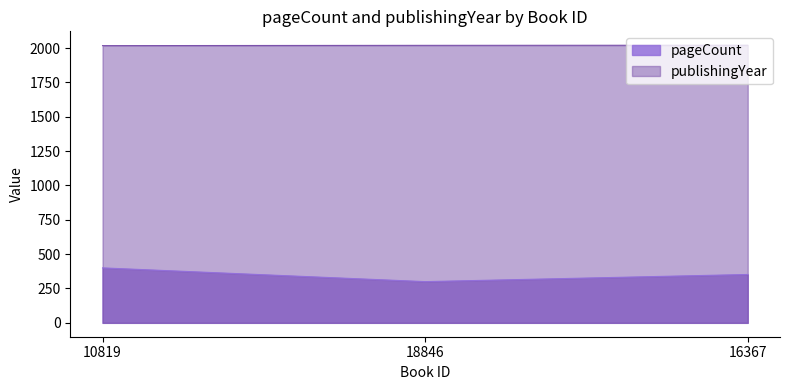

Between 10819 and 18846, which series saw the biggest shift?

pageCount